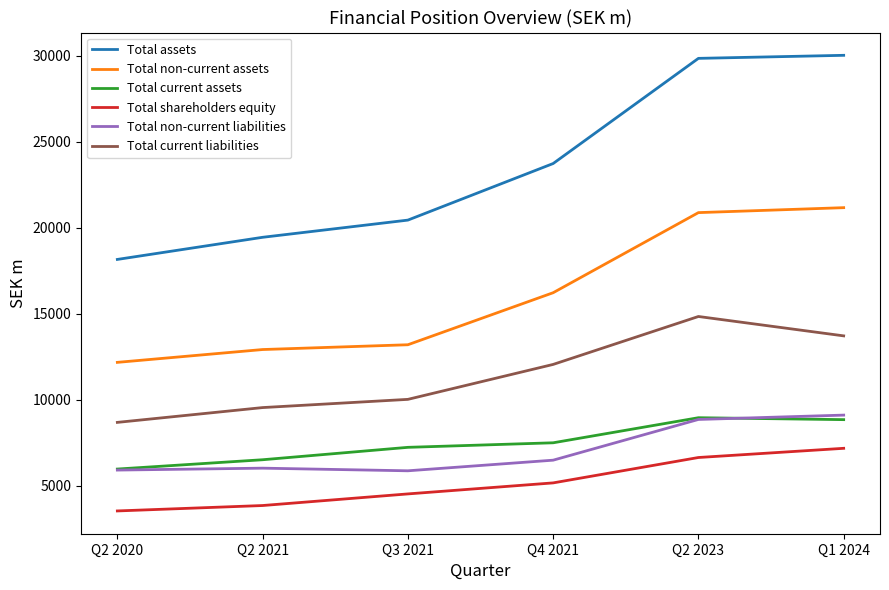

How many lines are shown in the chart?

6